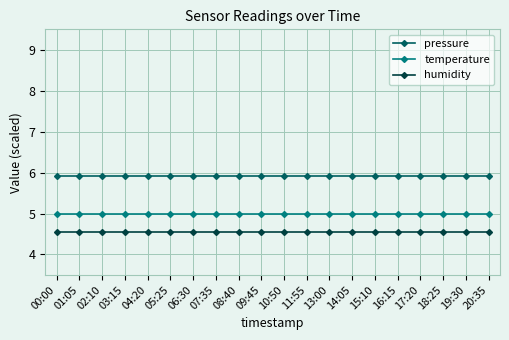

Reading left to right, list all the values displayed in this chart.

pressure: 00:00=5.9	01:05=5.9	02:10=5.9	03:15=5.9	04:20=5.9	05:25=5.9	06:30=5.9	07:35=5.9	08:40=5.9	09:45=5.9	10:50=5.9	11:55=5.9	13:00=5.9	14:05=5.9	15:10=5.9	16:15=5.9	17:20=5.9	18:25=5.9	19:30=5.9	20:35=5.9
temperature: 00:00=5.0	01:05=5.0	02:10=5.0	03:15=5.0	04:20=5.0	05:25=5.0	06:30=5.0	07:35=5.0	08:40=5.0	09:45=5.0	10:50=5.0	11:55=5.0	13:00=5.0	14:05=5.0	15:10=5.0	16:15=5.0	17:20=5.0	18:25=5.0	19:30=5.0	20:35=5.0
humidity: 00:00=4.5	01:05=4.5	02:10=4.5	03:15=4.5	04:20=4.5	05:25=4.5	06:30=4.5	07:35=4.5	08:40=4.5	09:45=4.5	10:50=4.5	11:55=4.5	13:00=4.5	14:05=4.5	15:10=4.5	16:15=4.5	17:20=4.5	18:25=4.5	19:30=4.5	20:35=4.5